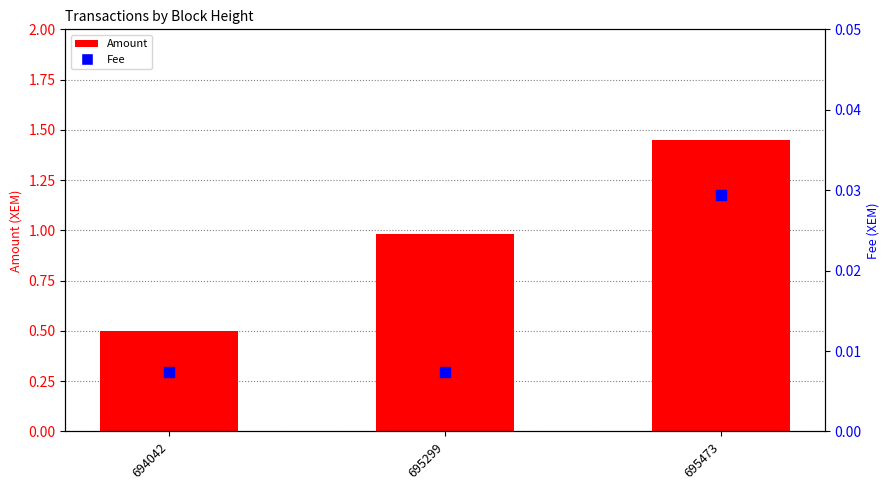

What are all the series names shown in the legend?

Amount, Fee